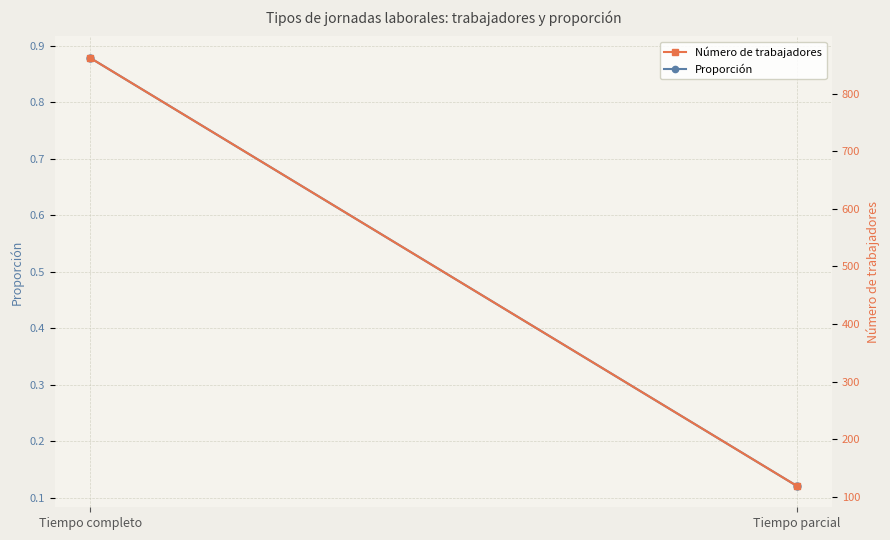

At which category is the sum across all series the highest?

Tiempo completo